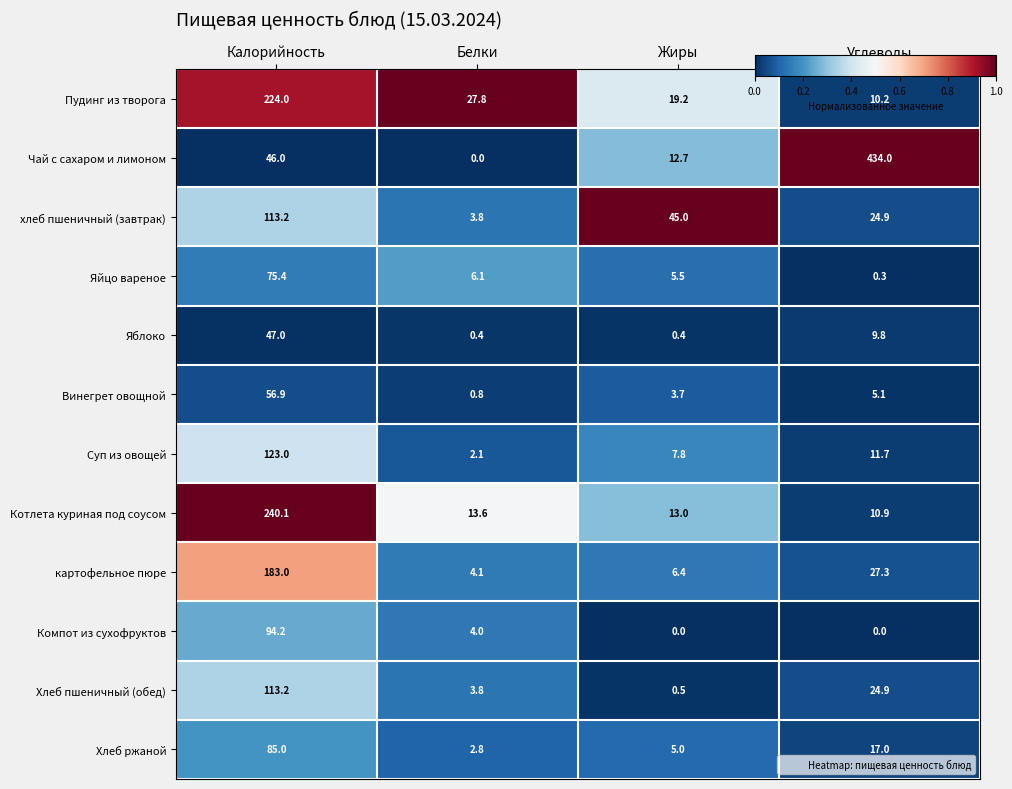

Rank the categories by Хлеб пшеничный (обед) value from lowest to highest.

Жиры, Белки, Углеводы, Калорийность